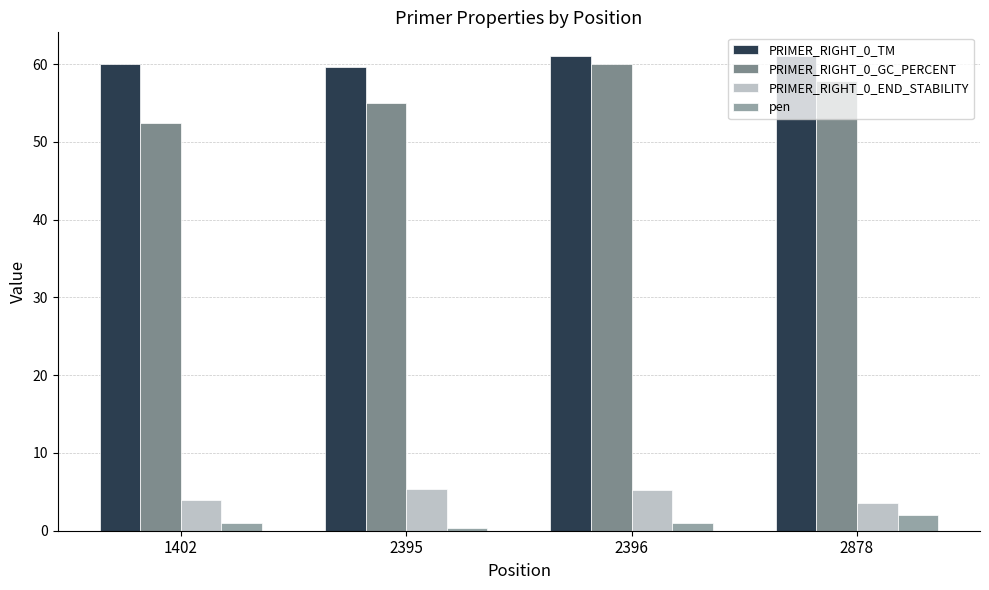

The PRIMER_RIGHT_0_TM series shows 100.2 at 1402. True or false?

False